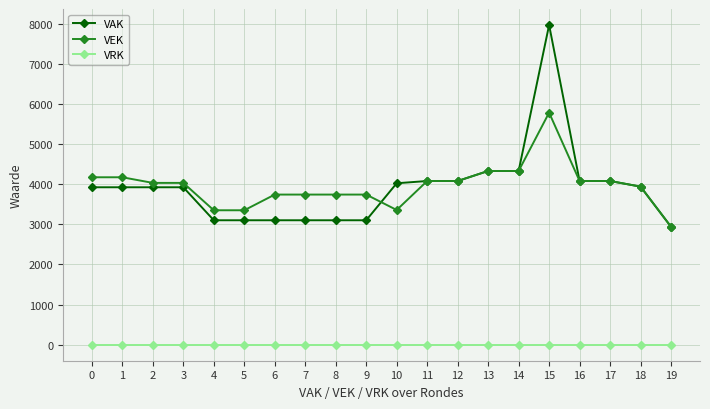

True or false: VAK has a value of 4897 at 9.

False